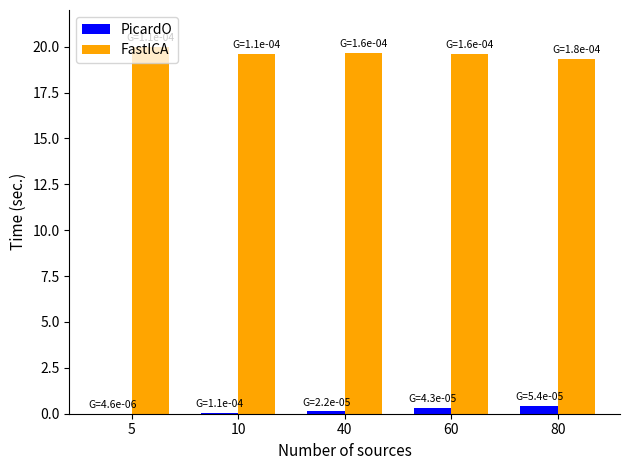

What is the maximum value shown in the chart?

20.0